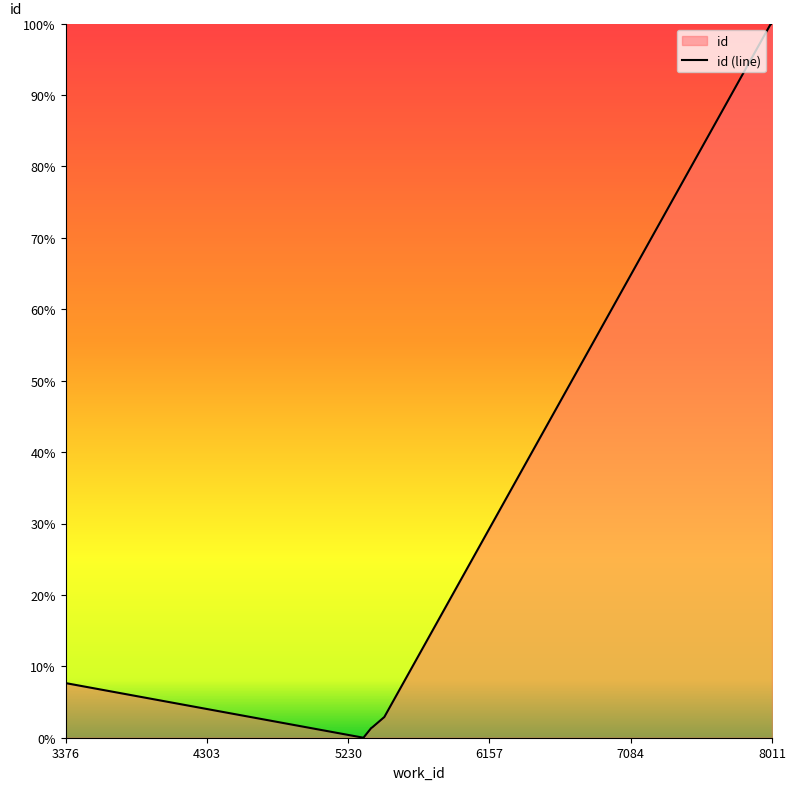

Which label corresponds to the largest value in the chart?

8011